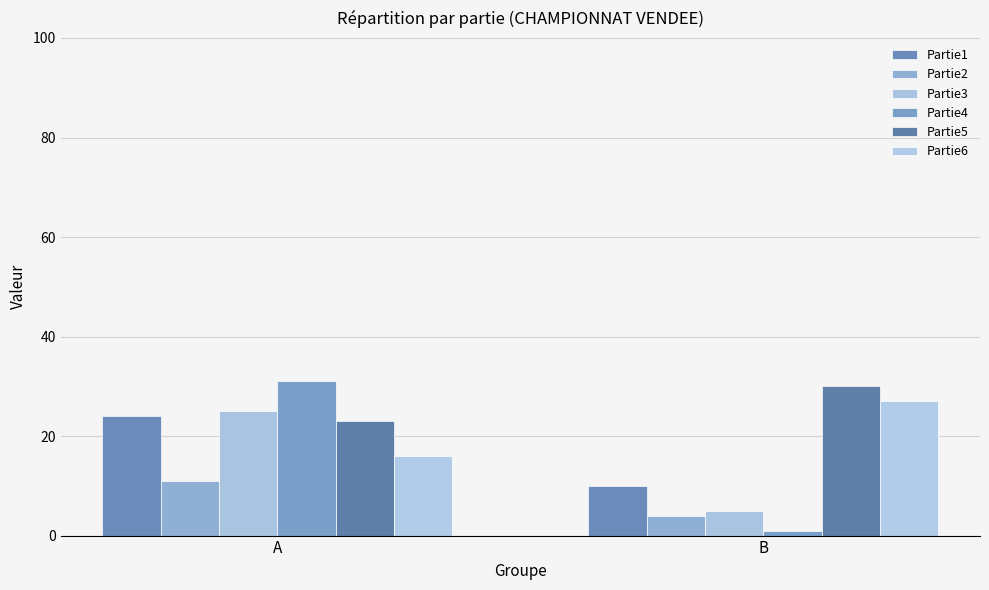

What is the difference between the highest and lowest values at B?

29